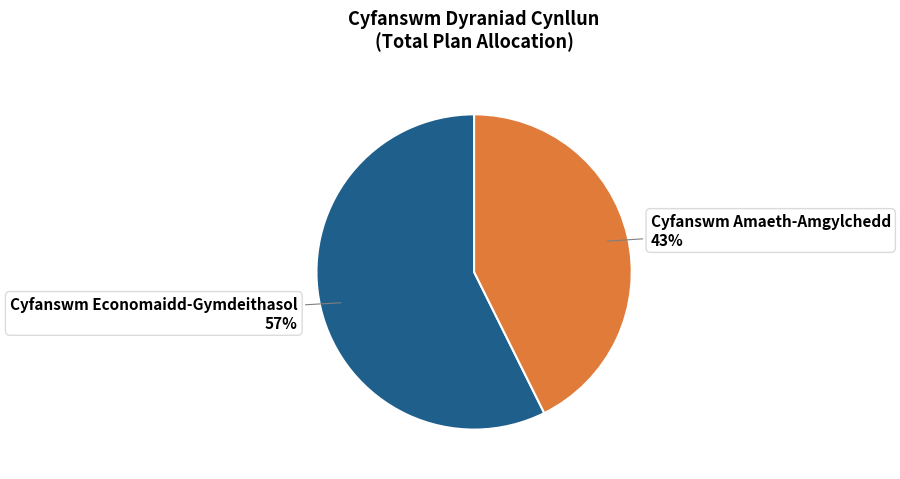

Is there a majority slice in this chart?

Yes